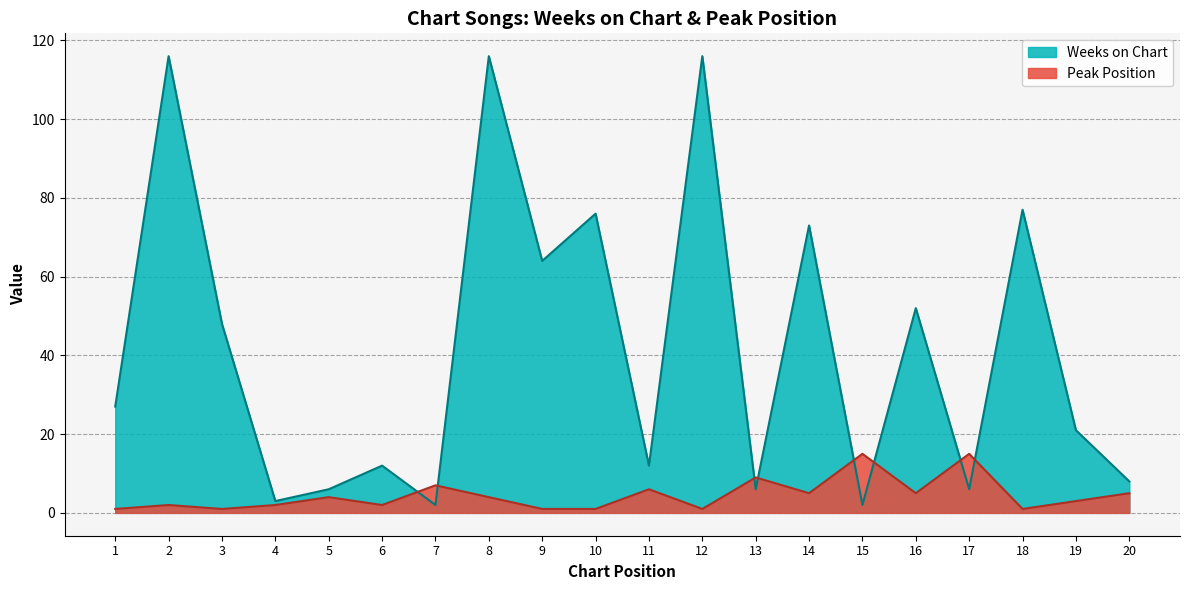

The Peak Position series shows 5 at 14. True or false?

True